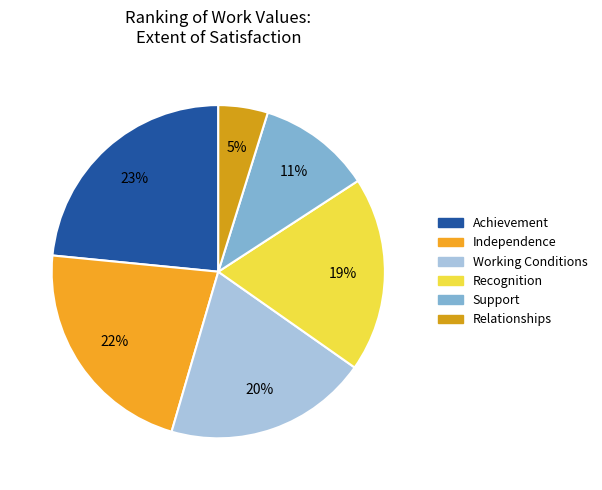

What percentage is the Relationships slice, to the nearest percent?

5%